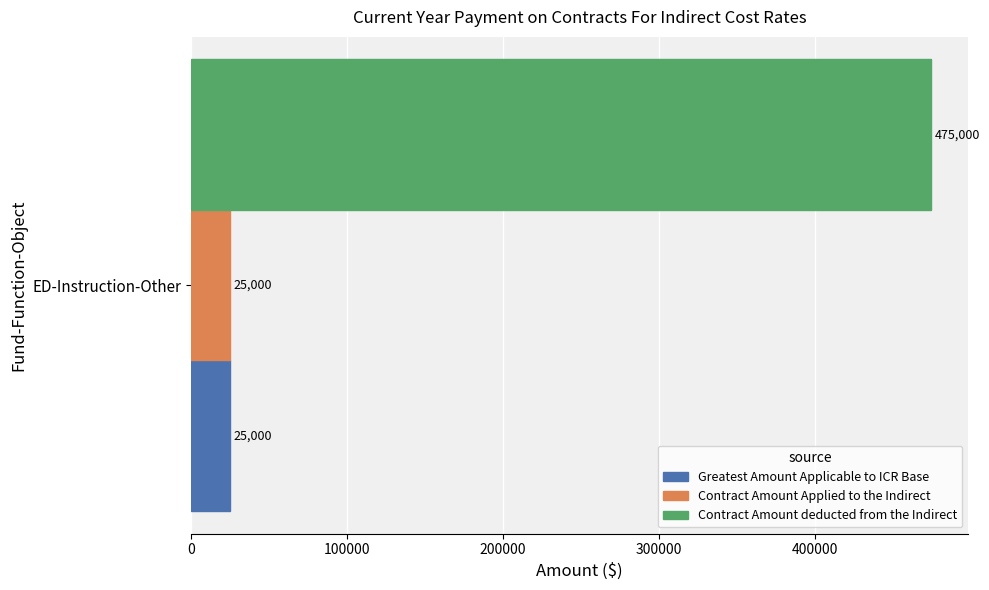

What is the maximum value shown in the chart?

475000